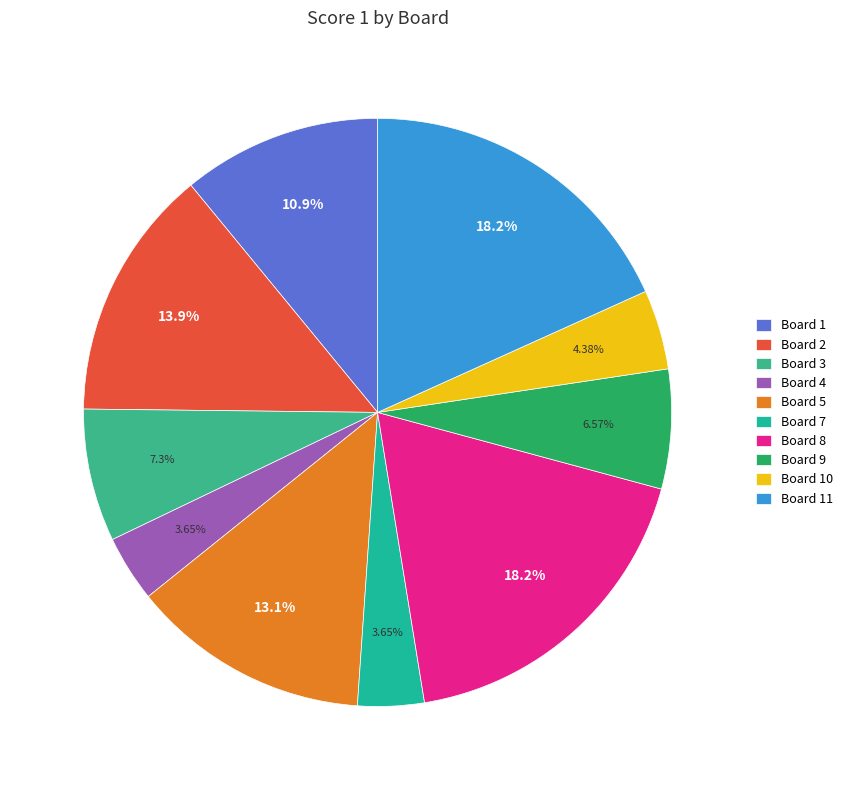

How many slices are in this pie chart?

10